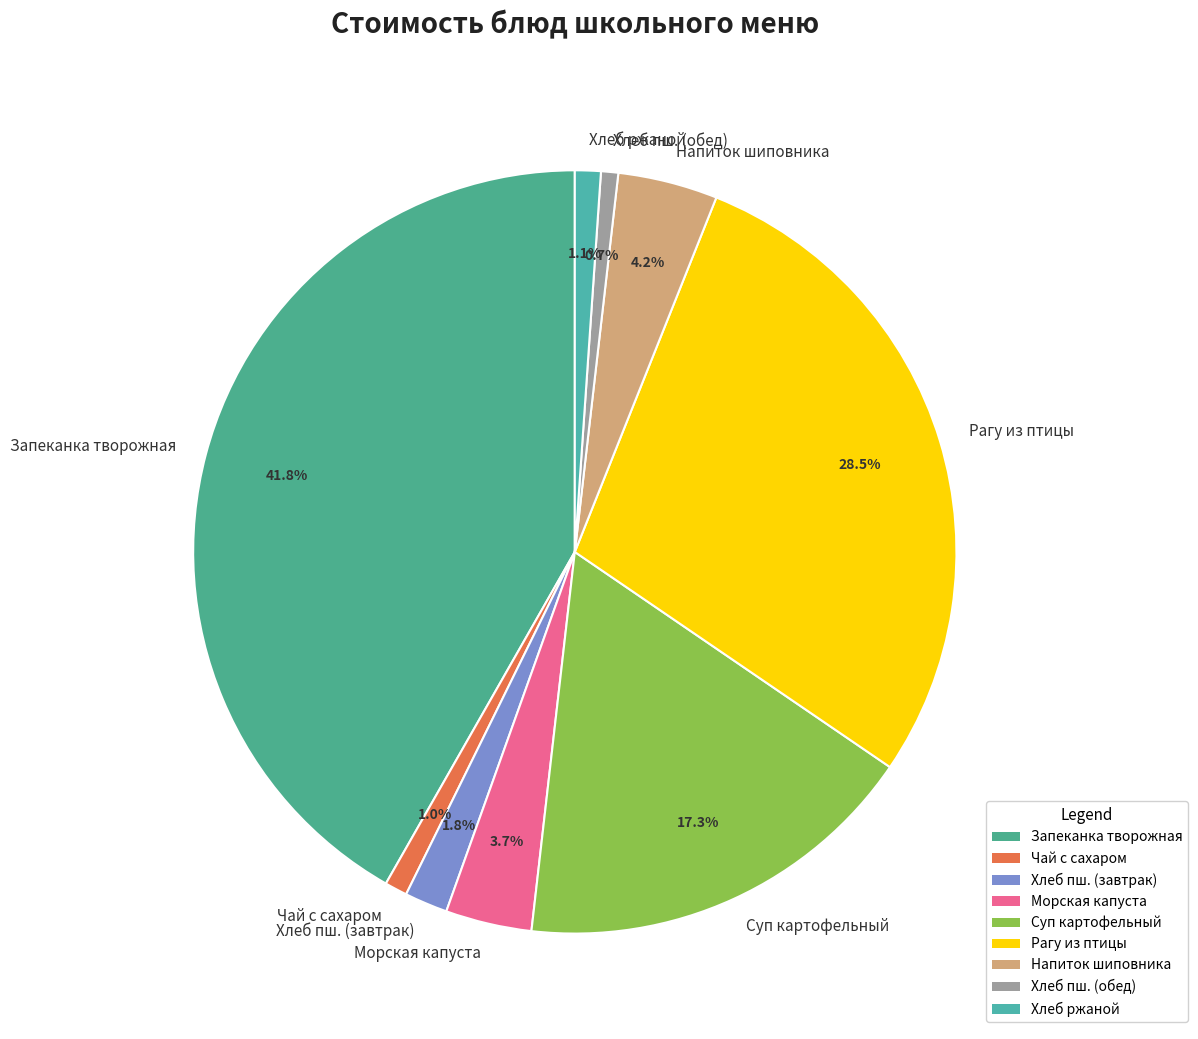

What is the largest slice in the pie chart?

Запеканка творожная